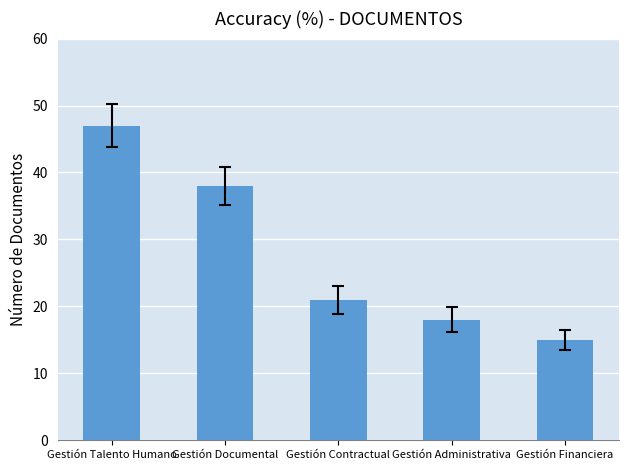

Does the chart contain stacked bars?

No